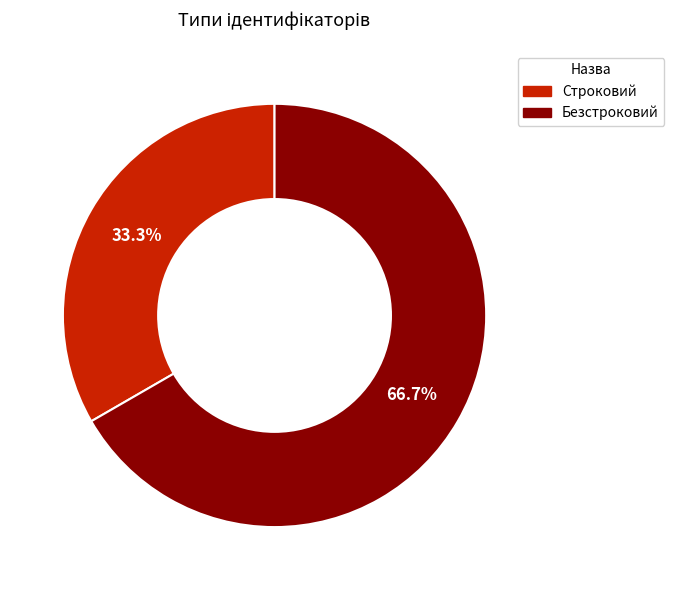

What percentage is the Строковий slice, to the nearest percent?

33%